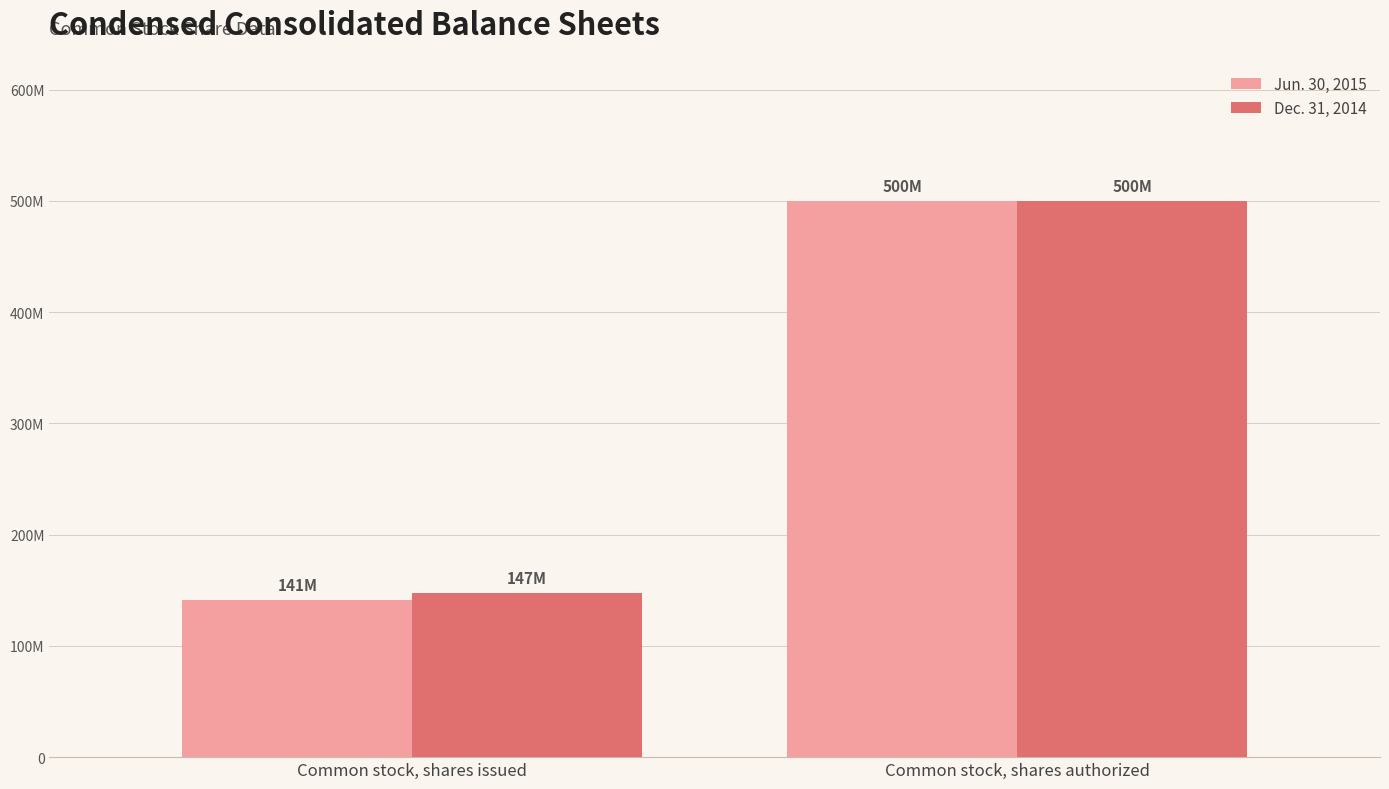

The Jun. 30, 2015 series shows 141600000 at Common stock, shares issued. True or false?

True